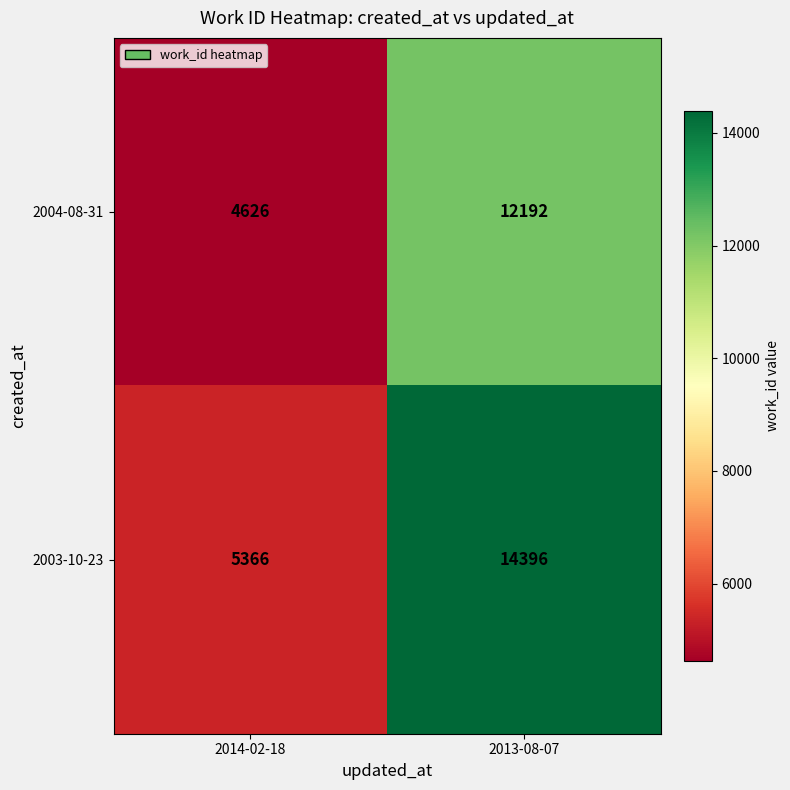

What is the approximate value of 2004-08-31 at 2013-08-07, to the nearest 100?

12200